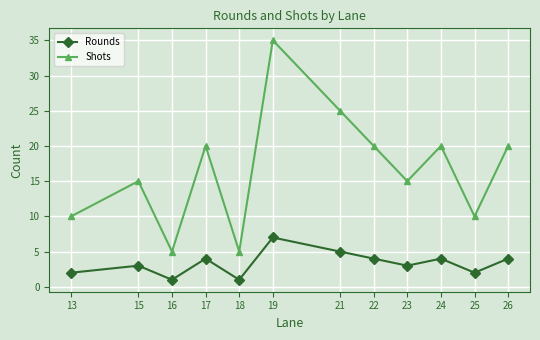

In Rounds, how many points are higher than both neighbors (excluding endpoints)?

4